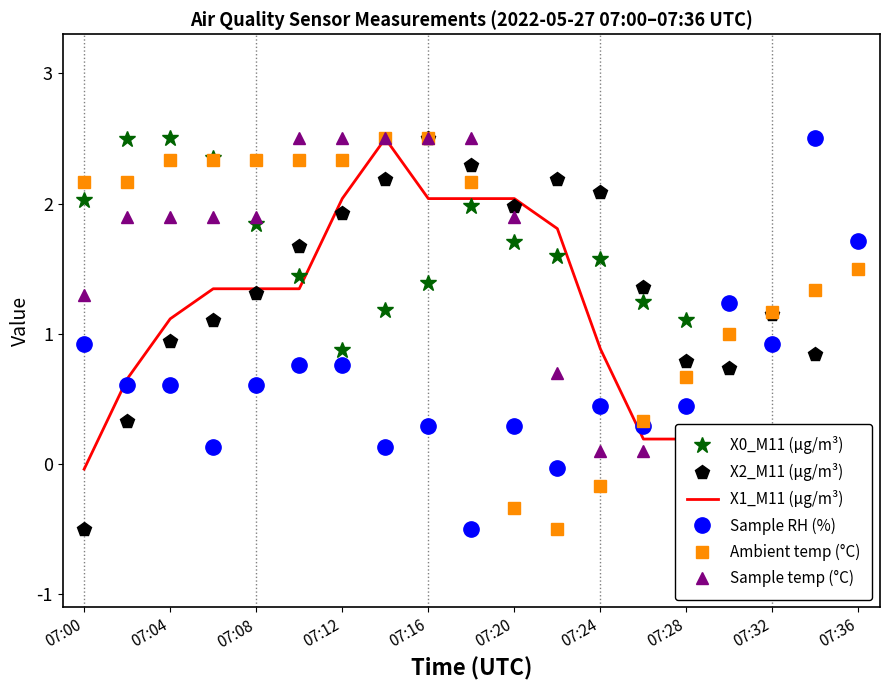

True or false: X2_M11 (μg/m³) and Sample RH (%) cross at least once.

True